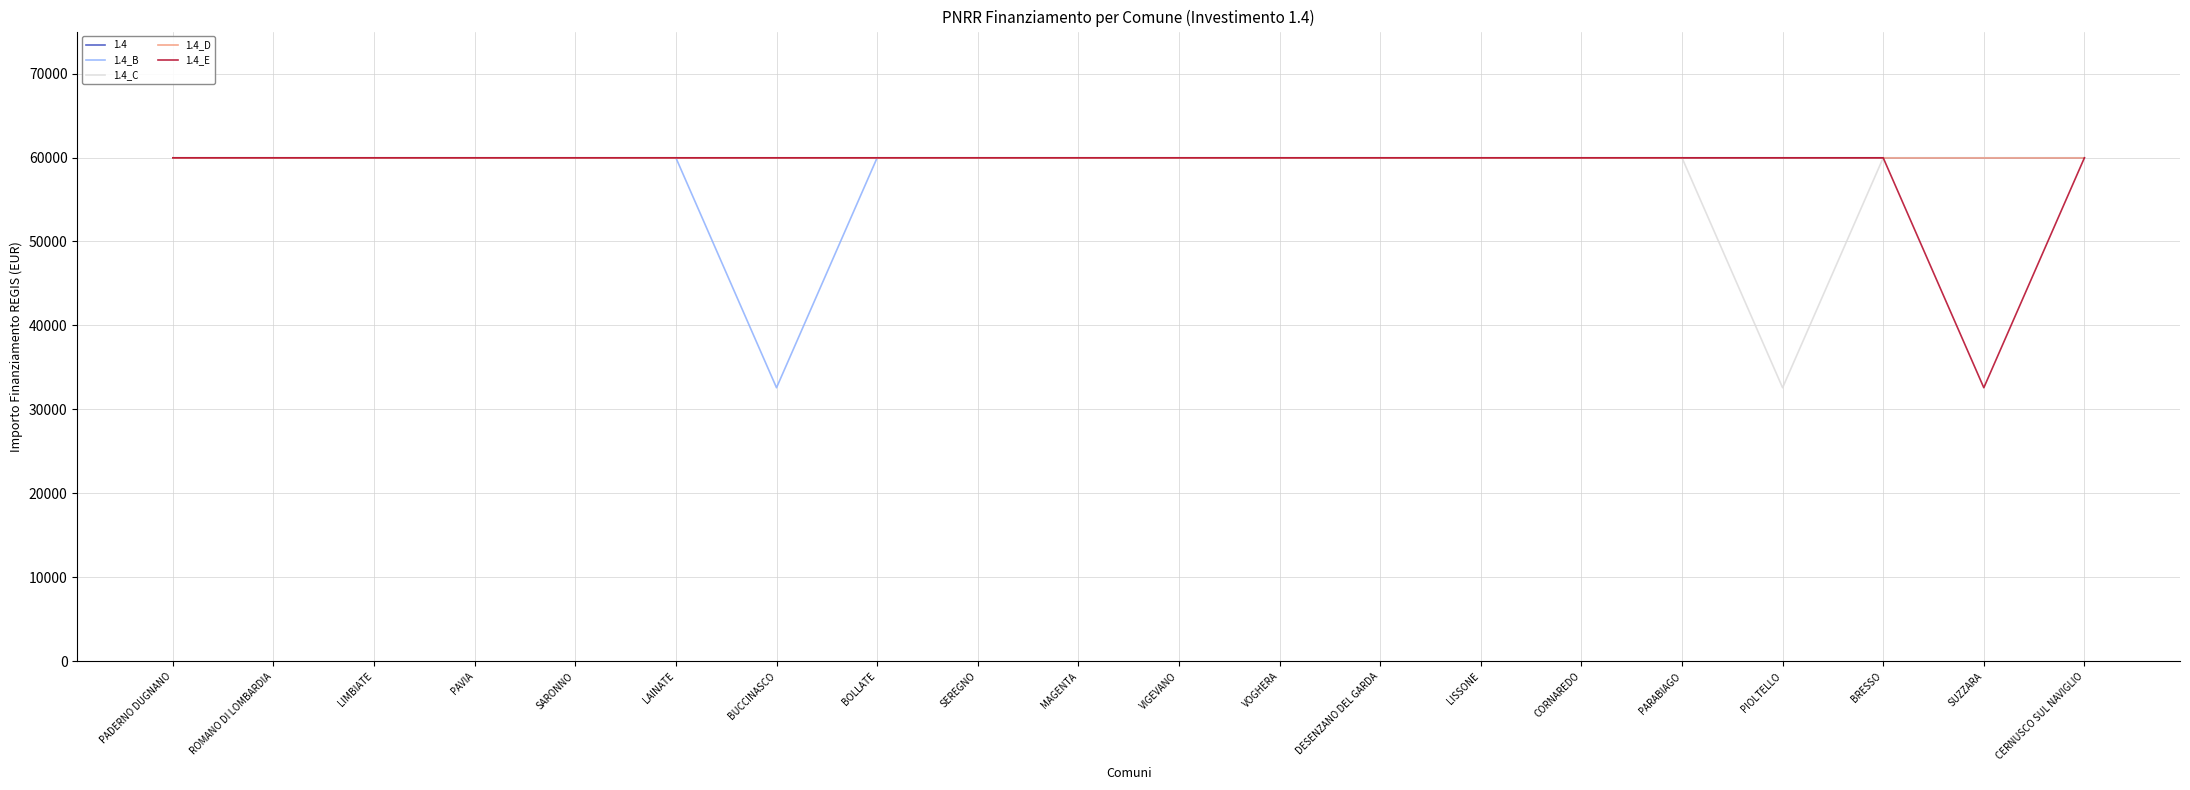

Does the chart have visible grid lines?

Yes